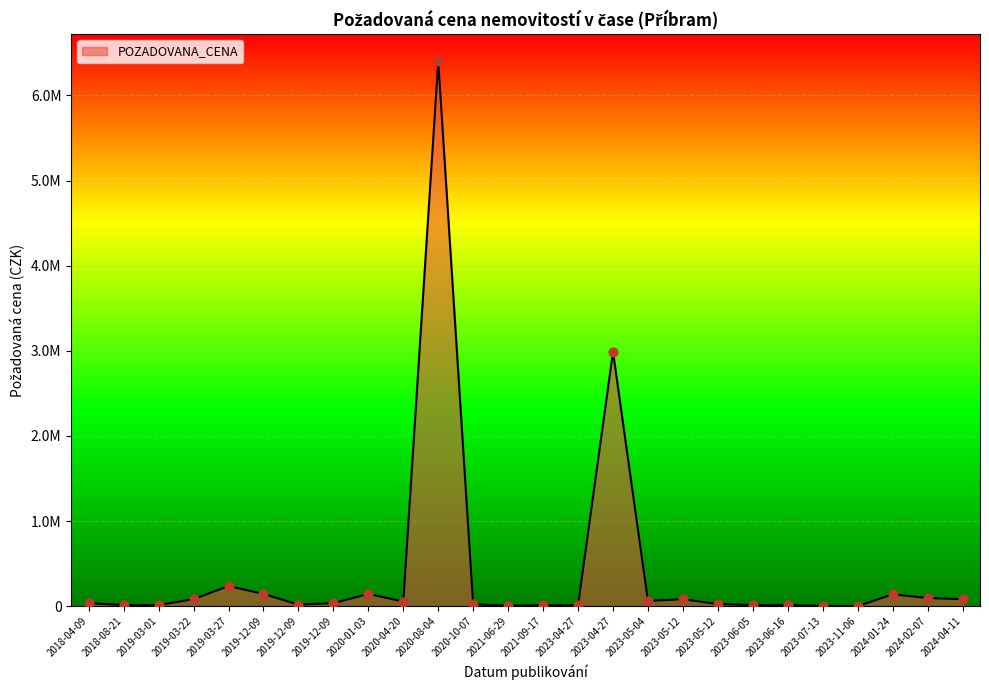

What is the ratio of the value at 2018-04-09 to the value at 2024-01-24?

0.3